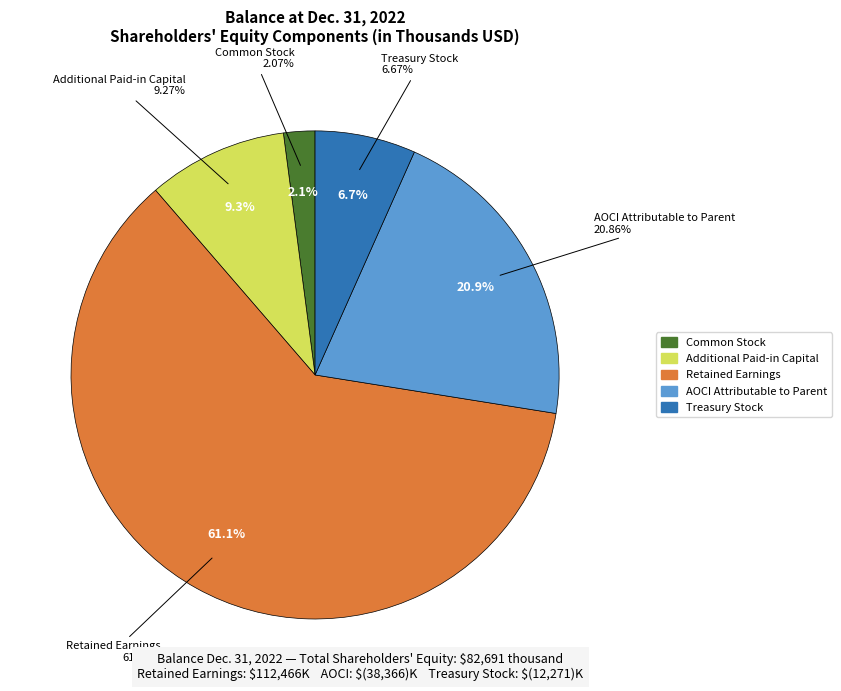

How many slices are in this pie chart?

5